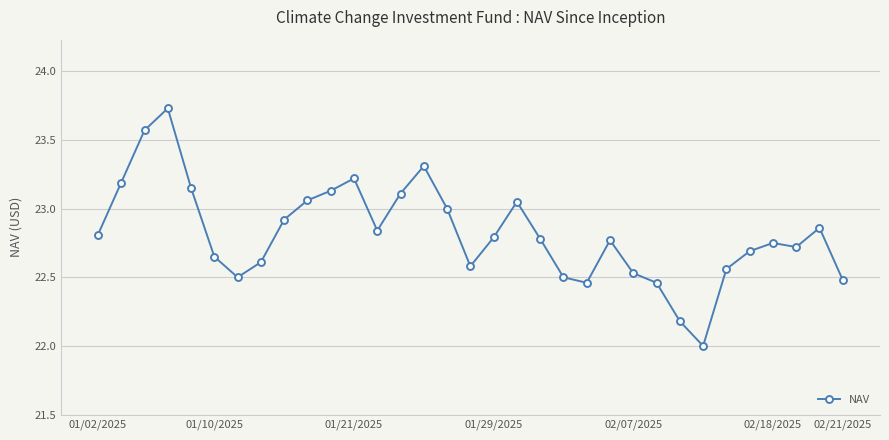

True or false: the data has more than 1 interior local peaks.

True